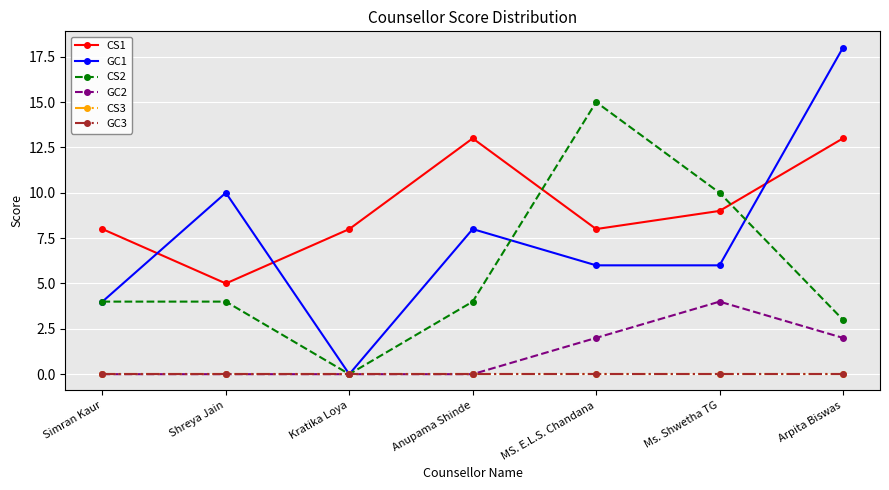

Reading right to left, transcribe all the data shown in this chart.

CS1: 13	9	8	13	8	5	8
GC1: 18	6	6	8	0	10	4
CS2: 3	10	15	4	0	4	4
GC2: 2	4	2	0	0	0	0
CS3: 0	0	0	0	0	0	0
GC3: 0	0	0	0	0	0	0